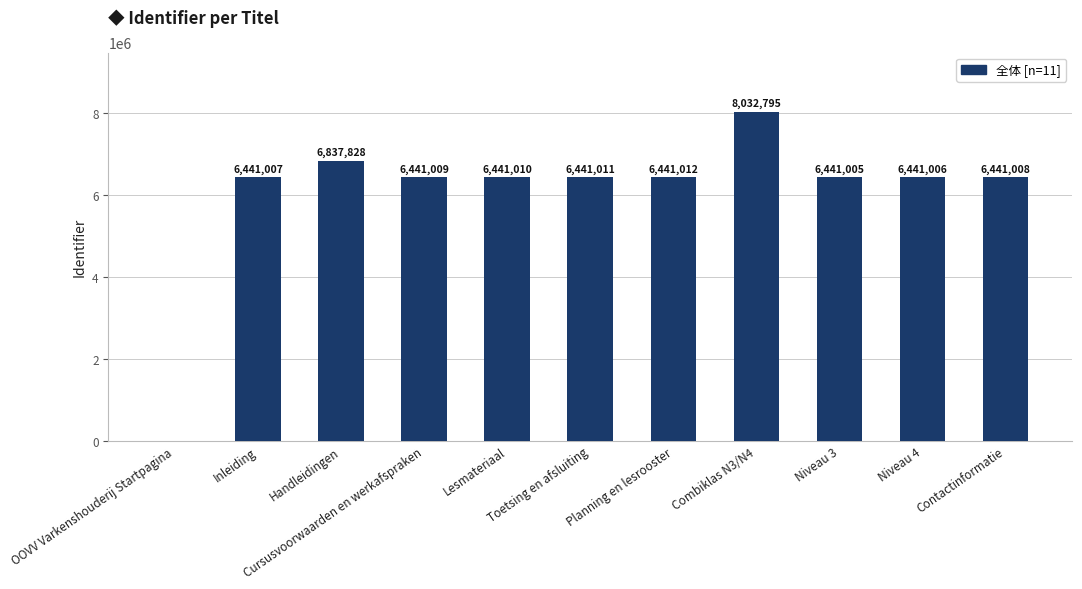

How many series are shown in this chart?

1